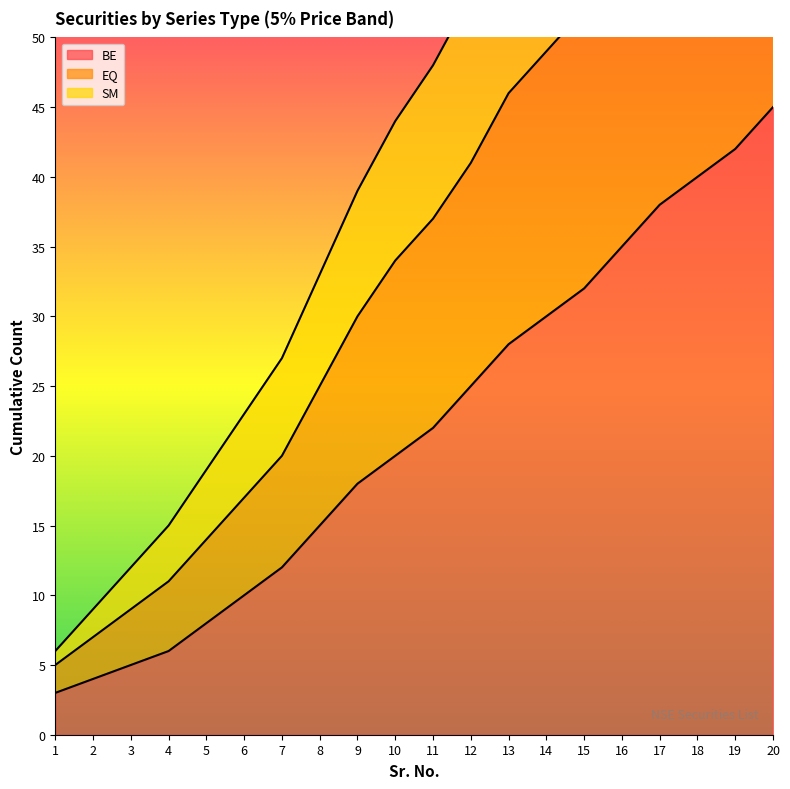

True or false: BE has more than 2 points higher than both neighbors.

False